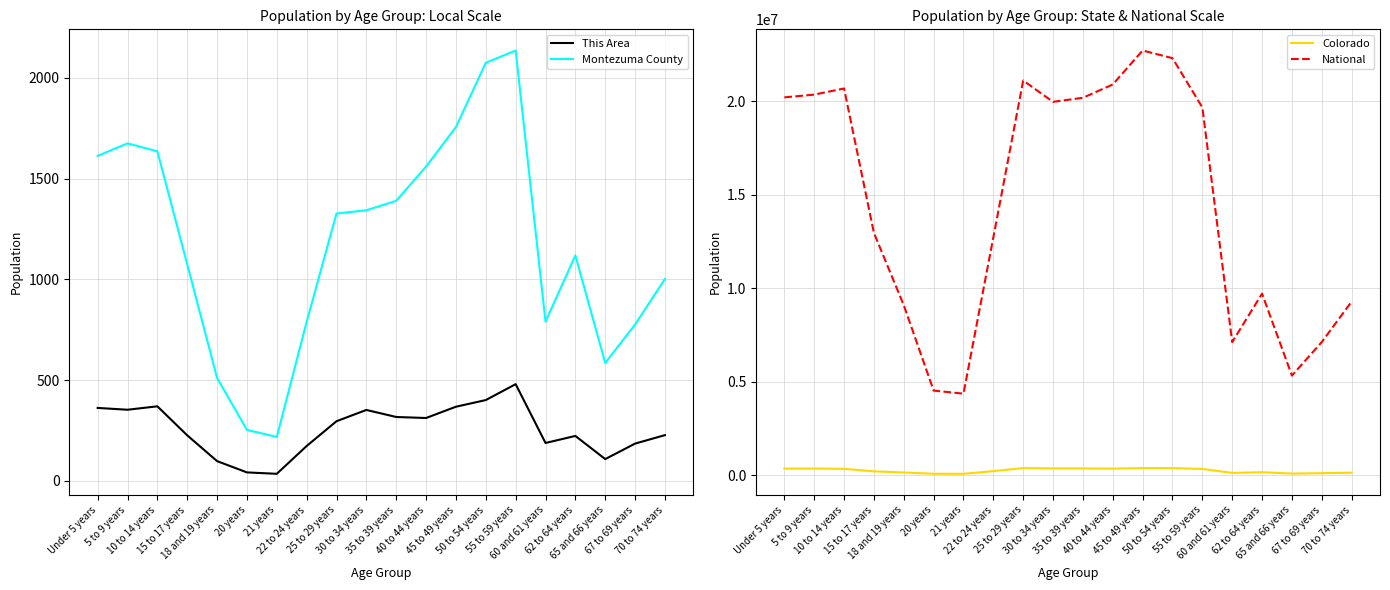

Which category has the lowest value across all series?

21 years